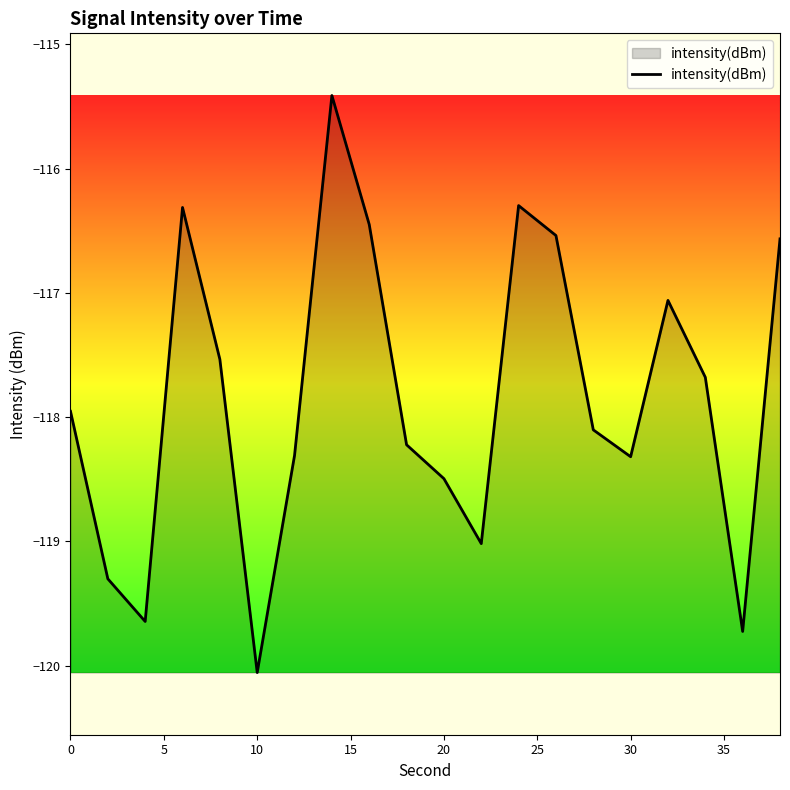

How many lines are shown in the chart?

1